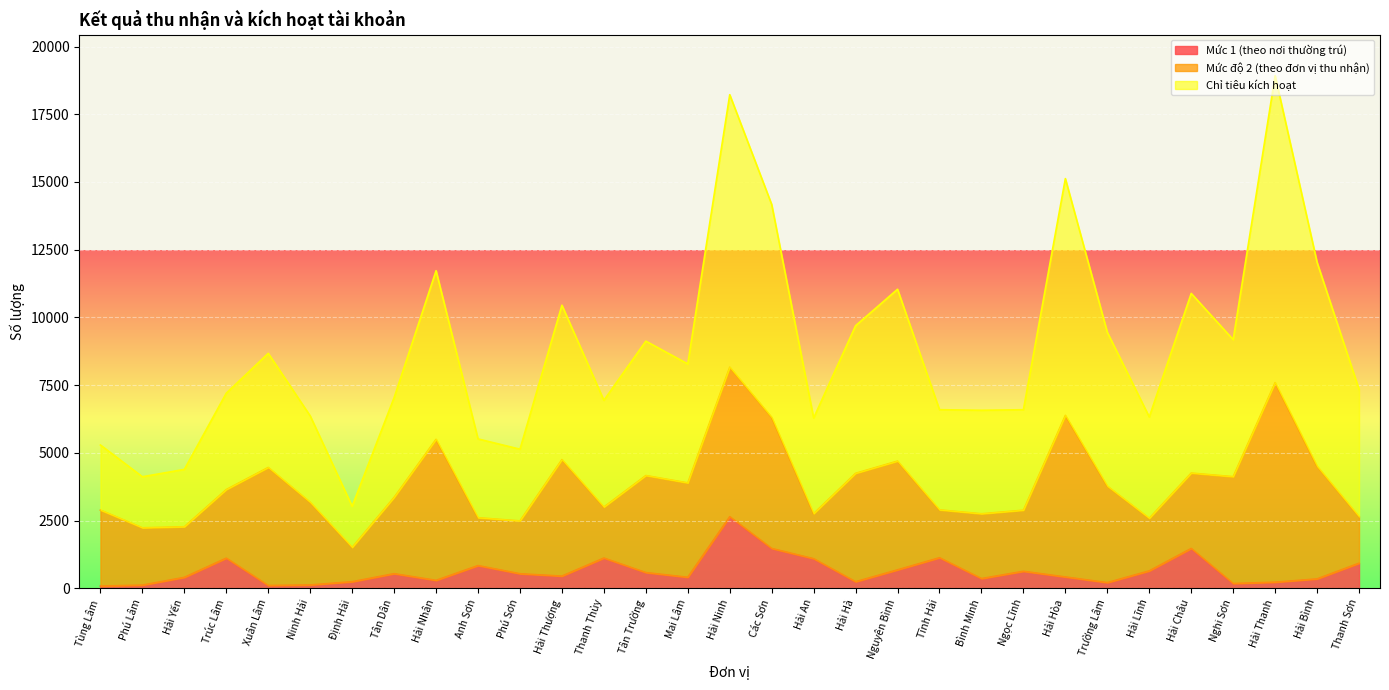

True or false: Chỉ tiêu kích hoạt and Mức 1 (theo nơi thường trú) cross at least once.

False